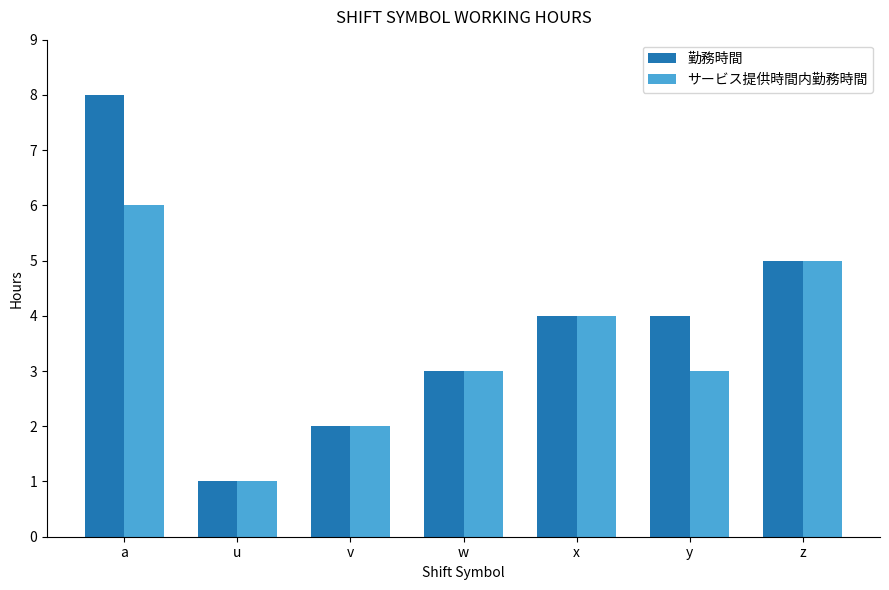

At which label does 勤務時間 first exceed 4?

a